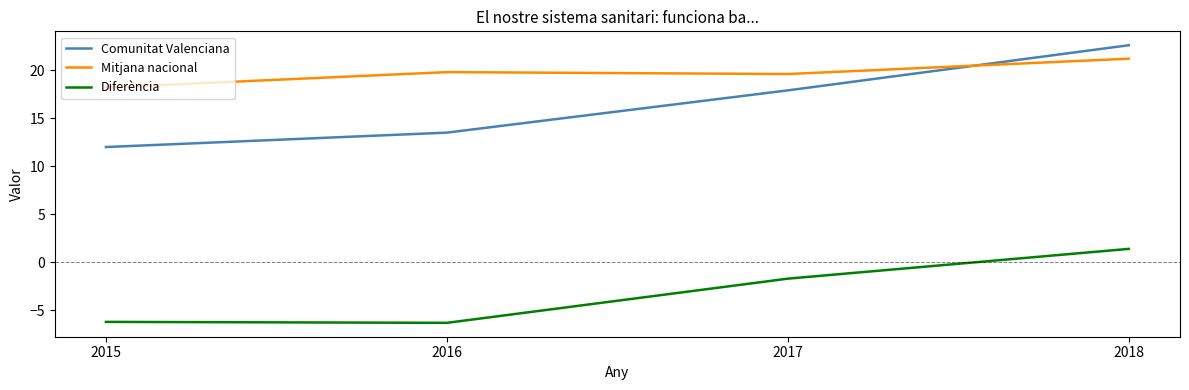

What are all the series names shown in the legend?

Comunitat Valenciana, Mitjana nacional, Diferència